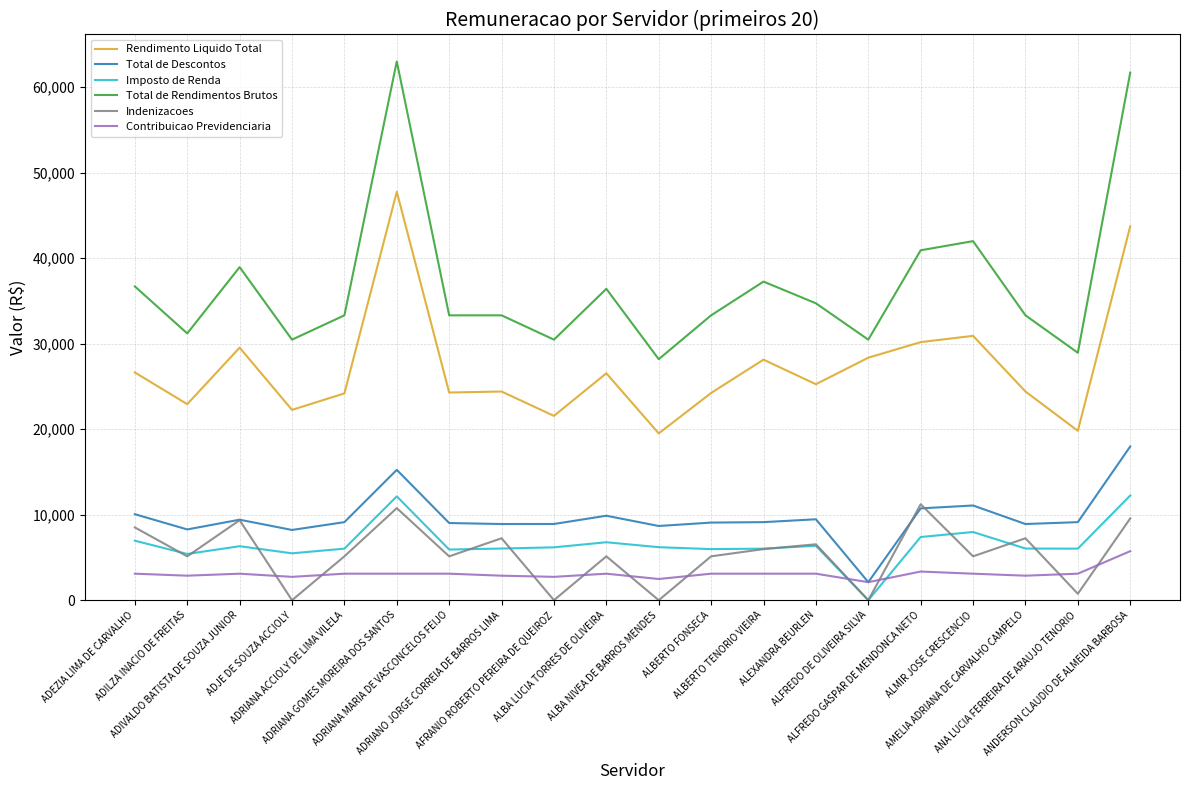

How many values in the Indenizacoes series are below 5129?

5